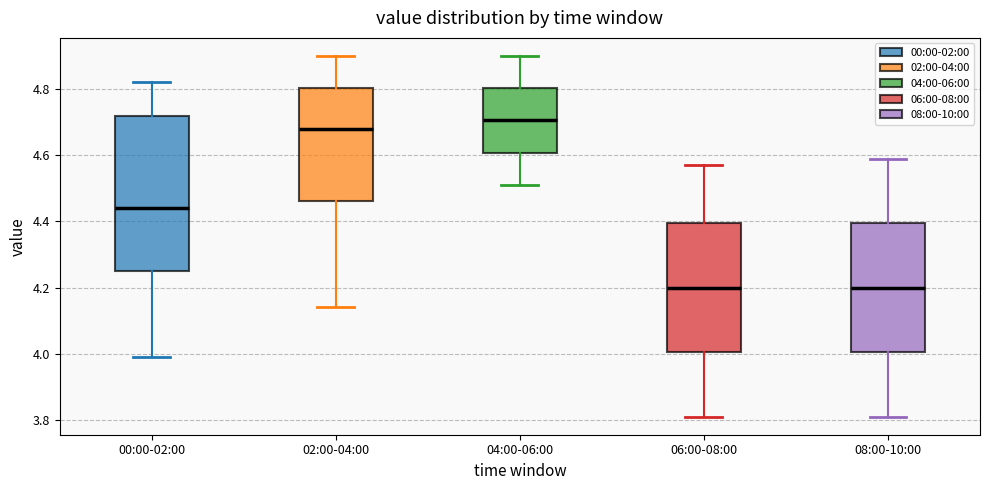

Reading left to right, read every box against the y-axis: the position of its median line, the range the box covers, and the ends of its whiskers. The values are not printed on the chart, so give them approximately, as read against the axis.

00:00-02:00: median 4.44, box 4.26 to 4.72, whiskers 4.00 to 4.82
02:00-04:00: median 4.68, box 4.46 to 4.80, whiskers 4.14 to 4.90
04:00-06:00: median 4.70, box 4.60 to 4.80, whiskers 4.52 to 4.90
06:00-08:00: median 4.20, box 4.00 to 4.40, whiskers 3.82 to 4.58
08:00-10:00: median 4.20, box 4.00 to 4.40, whiskers 3.82 to 4.60